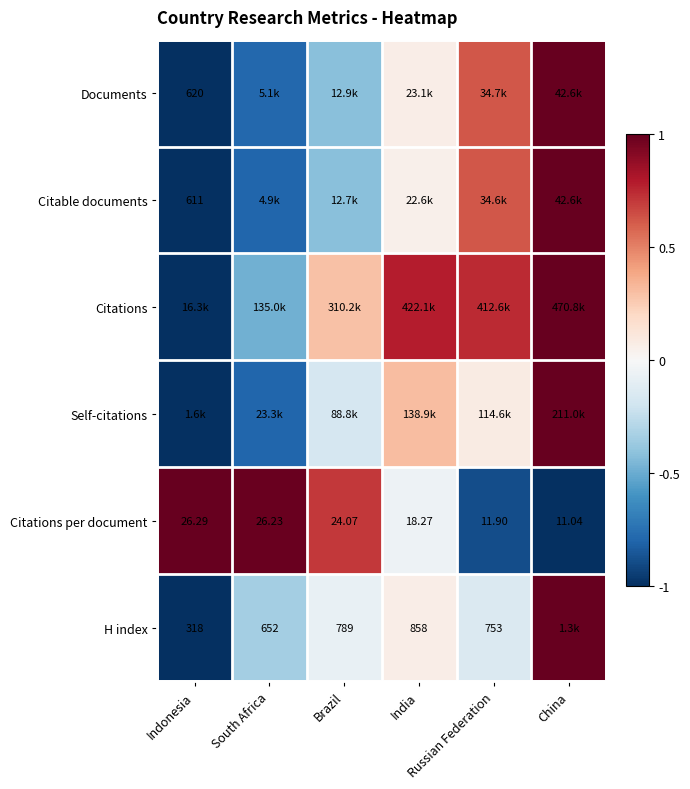

Where does the Self-citations series first go above 0?

India